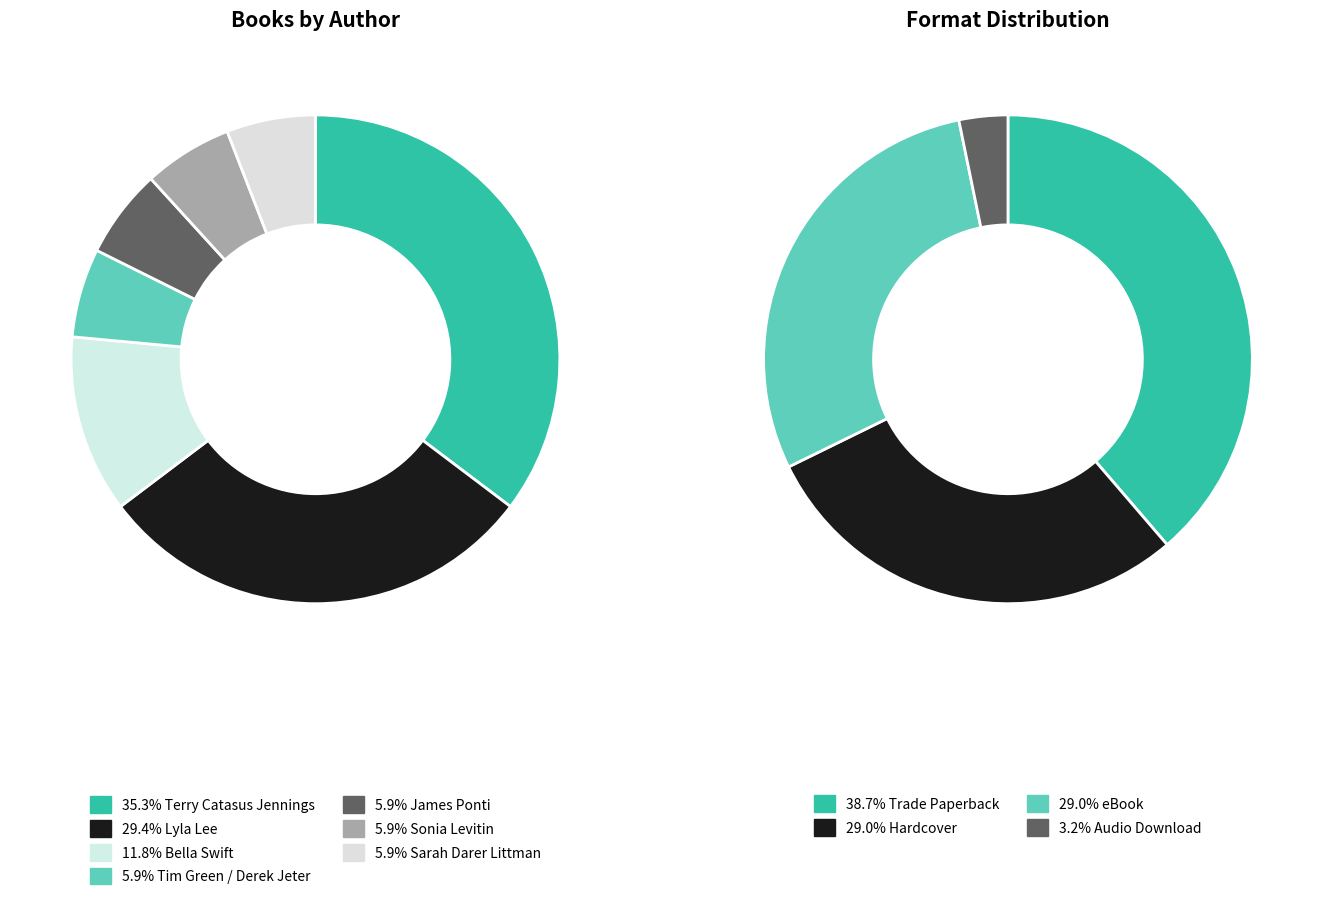

Is it true that Sonia Levitin is 12% of the pie?

False